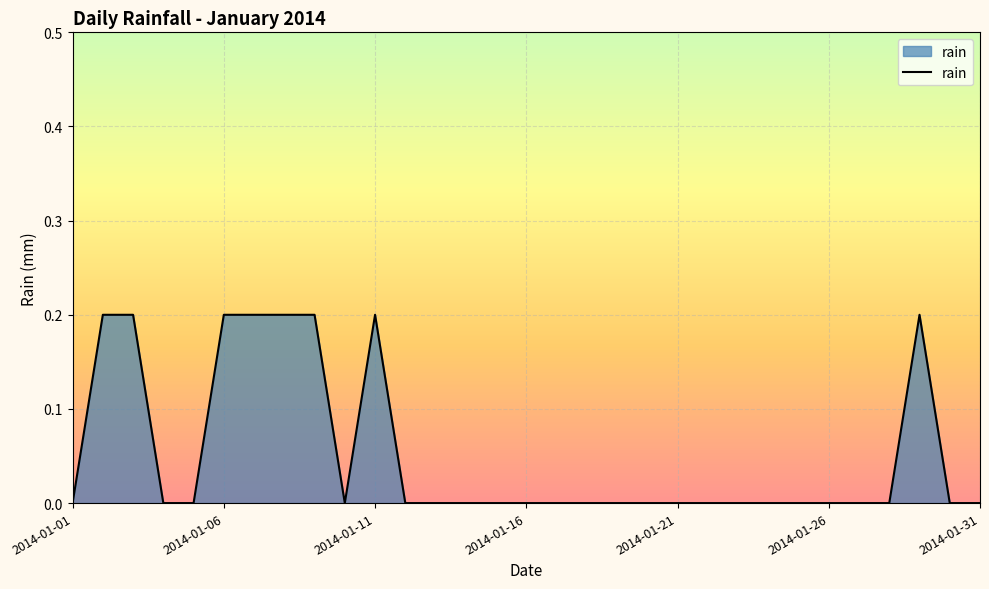

Is it true that the value at 2014-01-06 is 0.1?

False